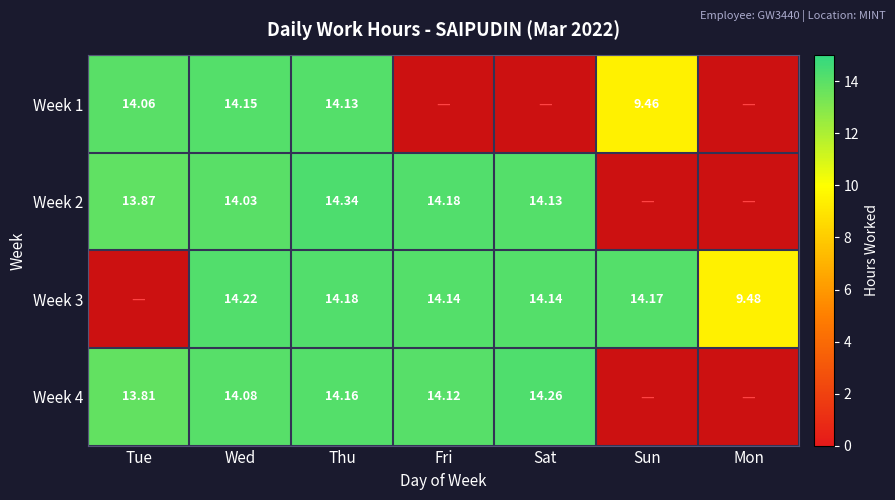

Where does the Week 4 series first go above 14?

Wed